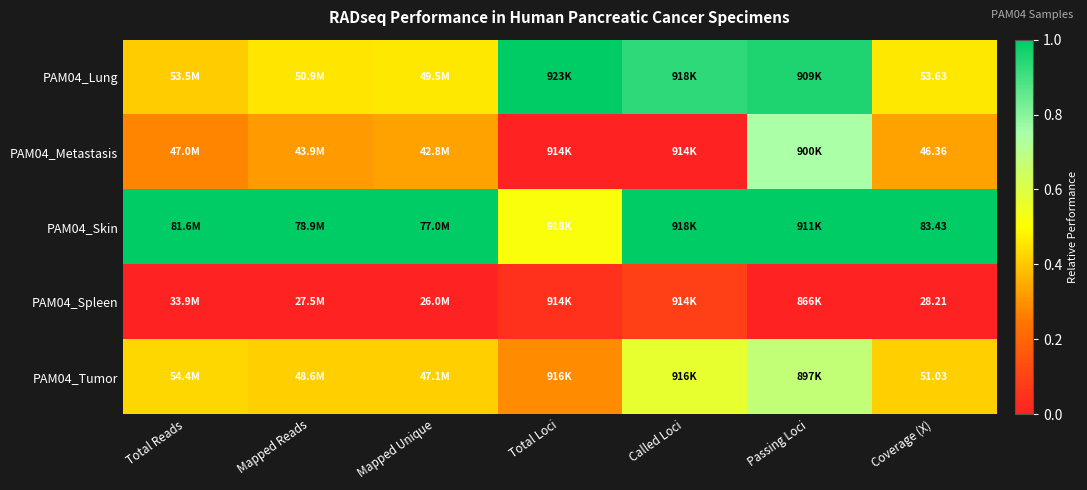

Which series has the largest range (max minus min)?

PAM04_Metastasis